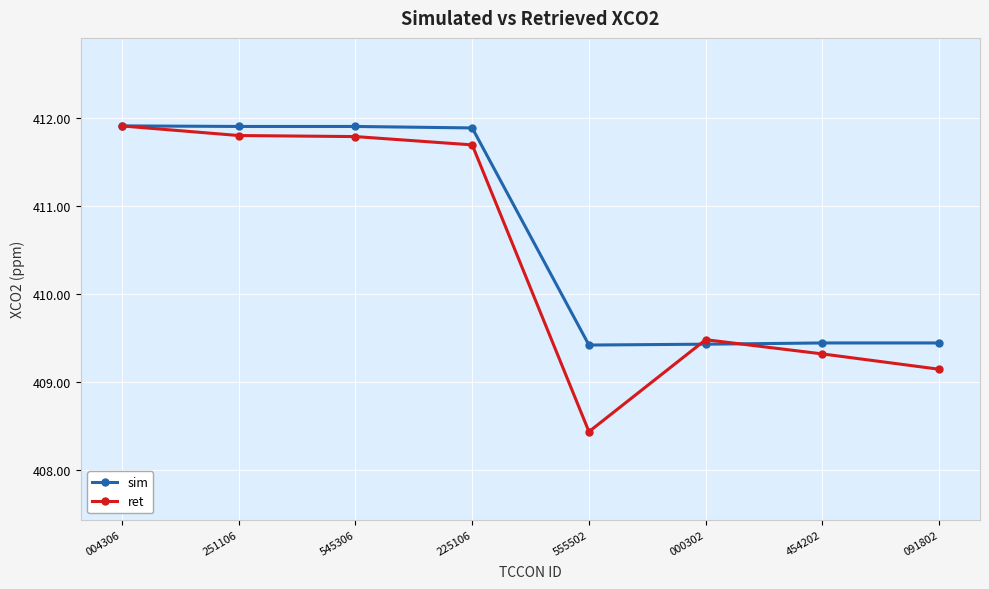

True or false: sim and ret cross at least once.

True